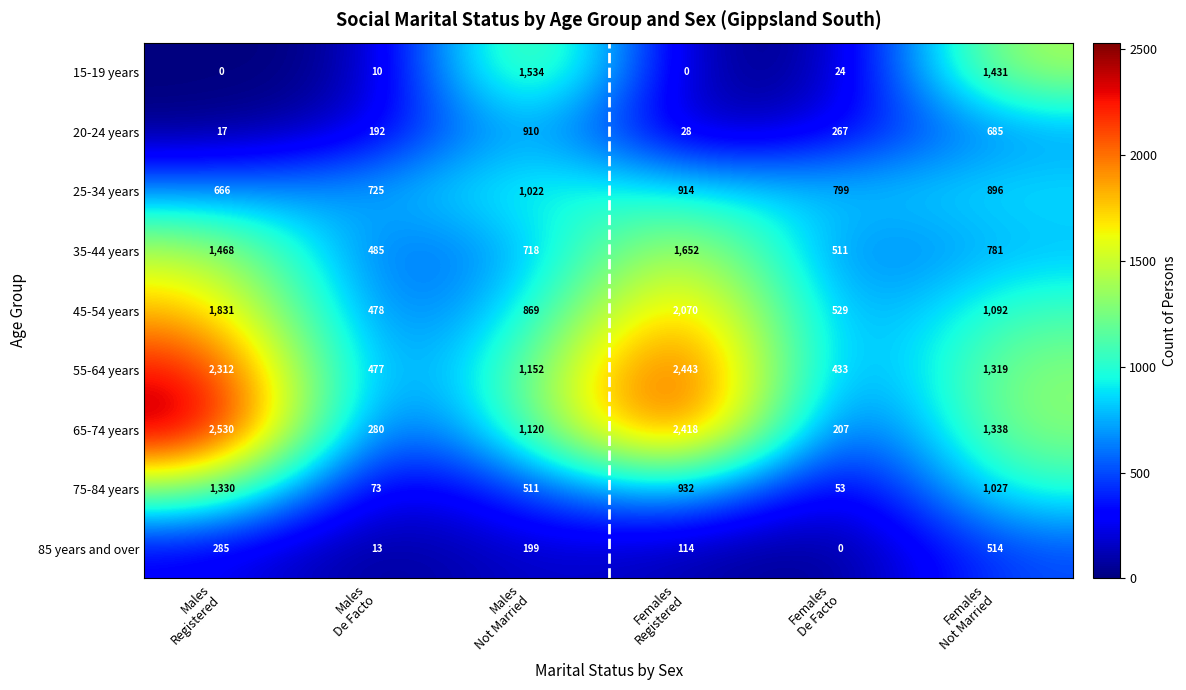

At how many categories does at least one series exceed 1438?

3